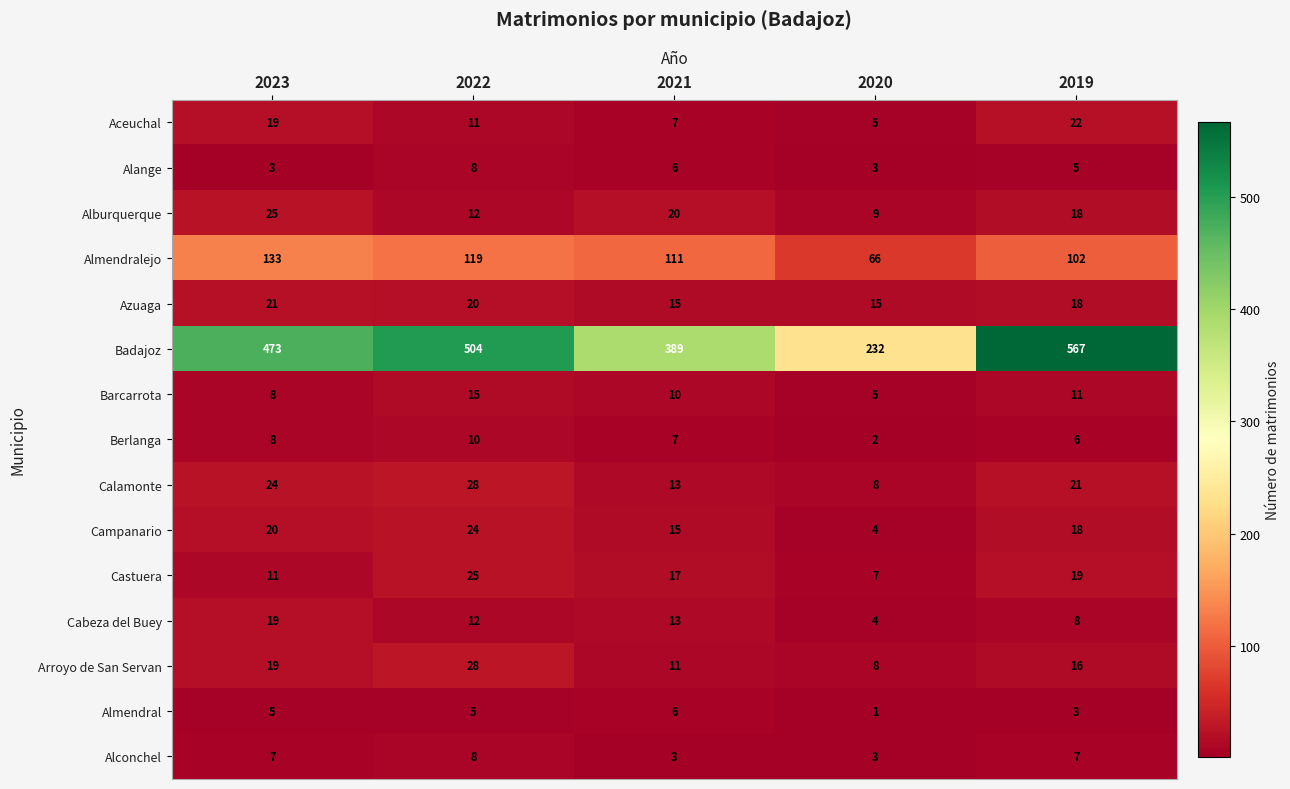

What is the minimum value shown in the chart?

1